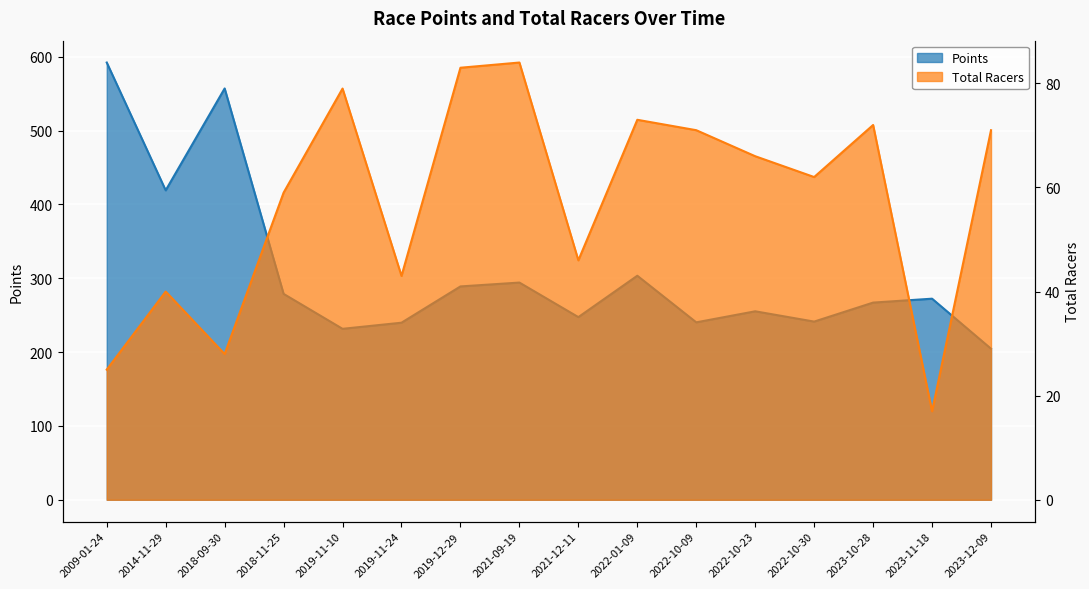

What position from the left is 2023-11-18?

15